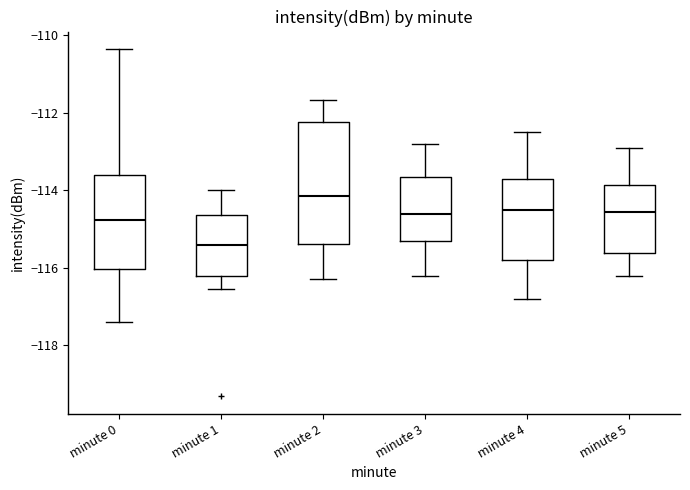

Reading left to right, transcribe this box plot: for each box, give where its median line is, the range the box spans, and where its two whiskers end, as read against the y-axis. The values are not printed on the chart, so give them approximately, as read against the axis.

minute 0: median -114.8, box -116.0 to -113.6, whiskers -117.4 to -110.4
minute 1: median -115.4, box -116.2 to -114.6, whiskers -116.6 to -114.0
minute 2: median -114.2, box -115.4 to -112.2, whiskers -116.2 to -111.6
minute 3: median -114.6, box -115.2 to -113.6, whiskers -116.2 to -112.8
minute 4: median -114.4, box -115.8 to -113.6, whiskers -116.8 to -112.4
minute 5: median -114.6, box -115.6 to -113.8, whiskers -116.2 to -112.8